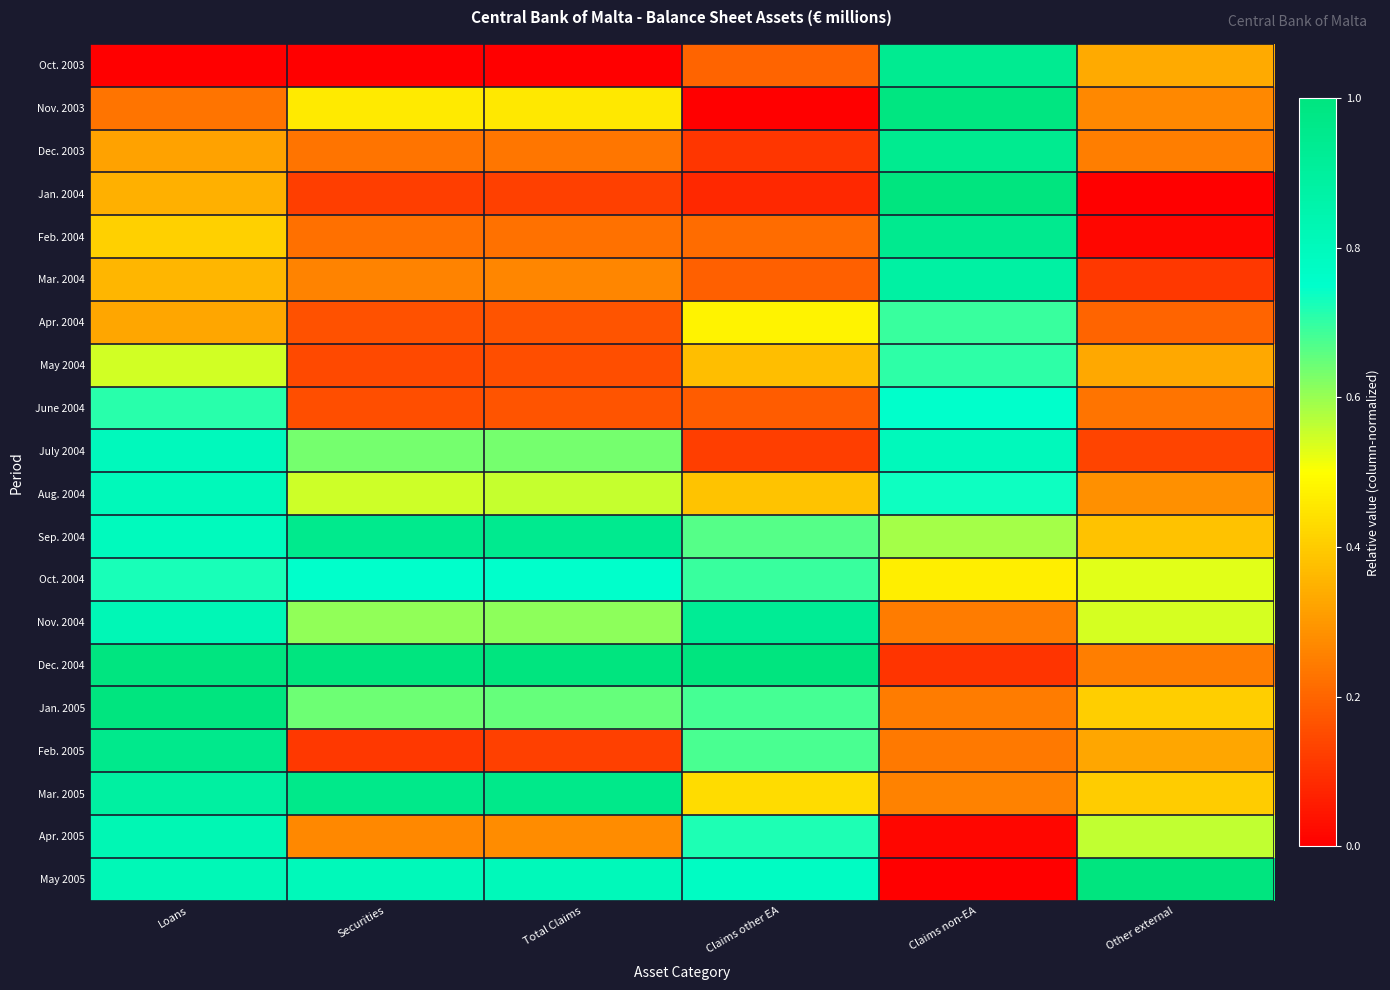

Reading left to right, what are all the values shown in this chart?

Oct. 2003: Loans=0.0	Securities=0.0	Total Claims=0.0	Claims other EA=0.2	Claims non-EA=0.9	Other external=0.3
Nov. 2003: Loans=0.2	Securities=0.5	Total Claims=0.5	Claims other EA=0.0	Claims non-EA=1.0	Other external=0.3
Dec. 2003: Loans=0.3	Securities=0.2	Total Claims=0.2	Claims other EA=0.1	Claims non-EA=0.9	Other external=0.2
Jan. 2004: Loans=0.3	Securities=0.1	Total Claims=0.1	Claims other EA=0.1	Claims non-EA=1.0	Other external=0.0
Feb. 2004: Loans=0.4	Securities=0.2	Total Claims=0.2	Claims other EA=0.2	Claims non-EA=0.9	Other external=0.0
Mar. 2004: Loans=0.4	Securities=0.3	Total Claims=0.3	Claims other EA=0.2	Claims non-EA=0.9	Other external=0.1
Apr. 2004: Loans=0.3	Securities=0.2	Total Claims=0.2	Claims other EA=0.5	Claims non-EA=0.7	Other external=0.2
May 2004: Loans=0.5	Securities=0.1	Total Claims=0.2	Claims other EA=0.4	Claims non-EA=0.7	Other external=0.3
June 2004: Loans=0.7	Securities=0.2	Total Claims=0.2	Claims other EA=0.2	Claims non-EA=0.7	Other external=0.2
July 2004: Loans=0.8	Securities=0.6	Total Claims=0.6	Claims other EA=0.1	Claims non-EA=0.8	Other external=0.1
Aug. 2004: Loans=0.8	Securities=0.6	Total Claims=0.6	Claims other EA=0.4	Claims non-EA=0.7	Other external=0.3
Sep. 2004: Loans=0.8	Securities=0.9	Total Claims=0.9	Claims other EA=0.7	Claims non-EA=0.6	Other external=0.4
Oct. 2004: Loans=0.7	Securities=0.7	Total Claims=0.7	Claims other EA=0.7	Claims non-EA=0.5	Other external=0.5
Nov. 2004: Loans=0.8	Securities=0.6	Total Claims=0.6	Claims other EA=0.9	Claims non-EA=0.2	Other external=0.5
Dec. 2004: Loans=1.0	Securities=1.0	Total Claims=1.0	Claims other EA=1.0	Claims non-EA=0.1	Other external=0.2
Jan. 2005: Loans=1.0	Securities=0.6	Total Claims=0.6	Claims other EA=0.7	Claims non-EA=0.2	Other external=0.4
Feb. 2005: Loans=1.0	Securities=0.1	Total Claims=0.1	Claims other EA=0.7	Claims non-EA=0.2	Other external=0.3
Mar. 2005: Loans=0.9	Securities=1.0	Total Claims=1.0	Claims other EA=0.4	Claims non-EA=0.3	Other external=0.4
Apr. 2005: Loans=0.8	Securities=0.3	Total Claims=0.3	Claims other EA=0.7	Claims non-EA=0.0	Other external=0.6
May 2005: Loans=0.8	Securities=0.8	Total Claims=0.8	Claims other EA=0.8	Claims non-EA=0.0	Other external=1.0